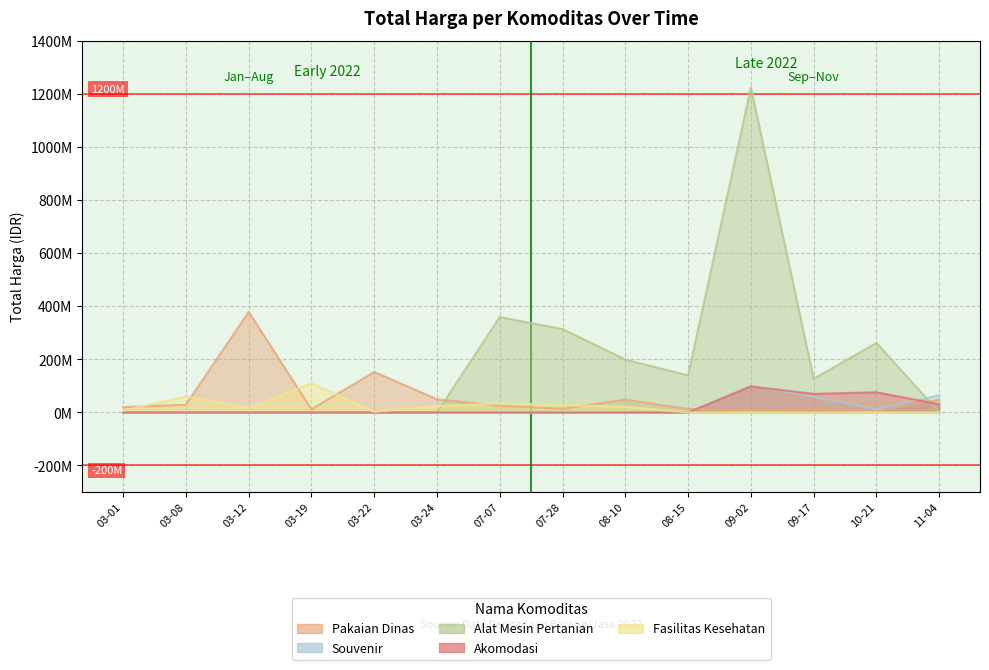

At 03-19, list the series in order from largest to smallest.

Fasilitas Kesehatan, Pakaian Dinas, Souvenir, Alat Mesin Pertanian, Akomodasi